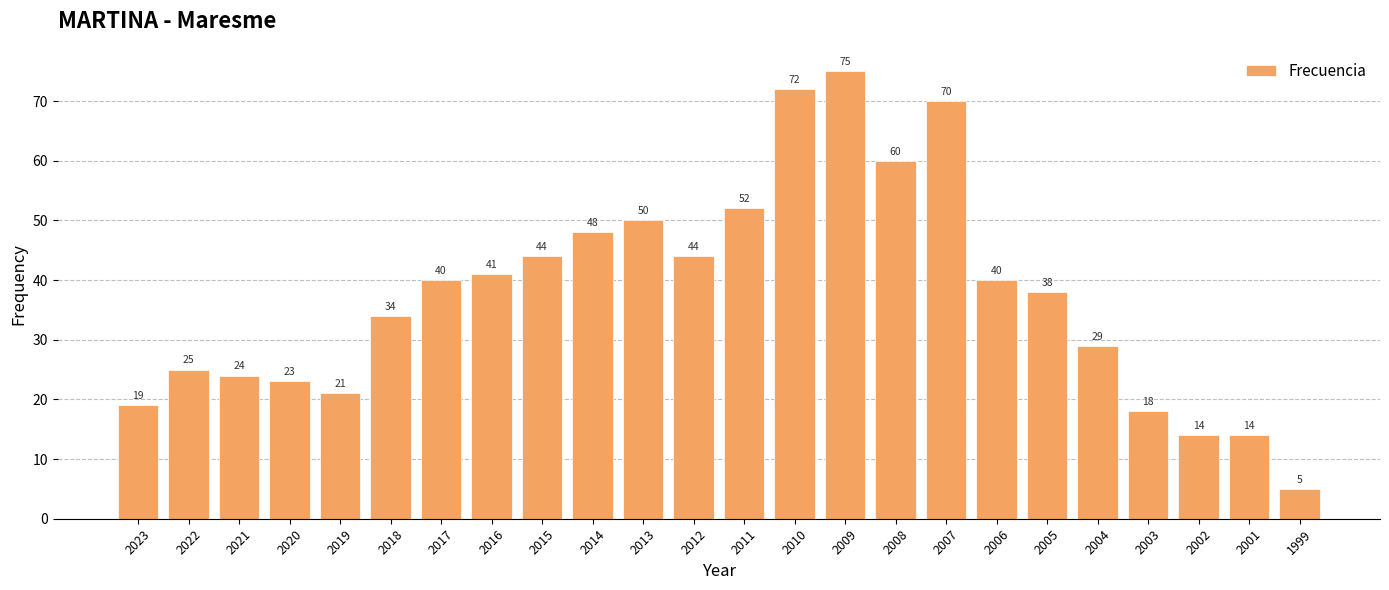

The chart shows a value of 44 at 2015. True or false?

True